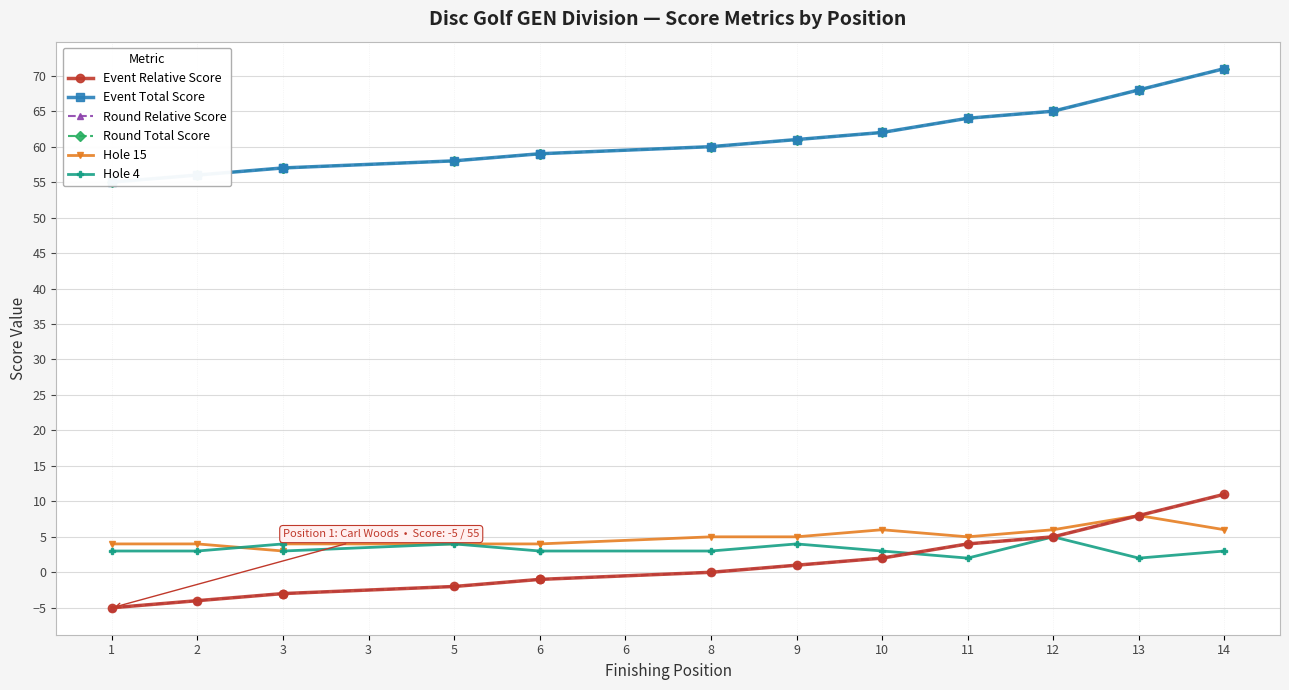

Count the number of categories in the chart.

14